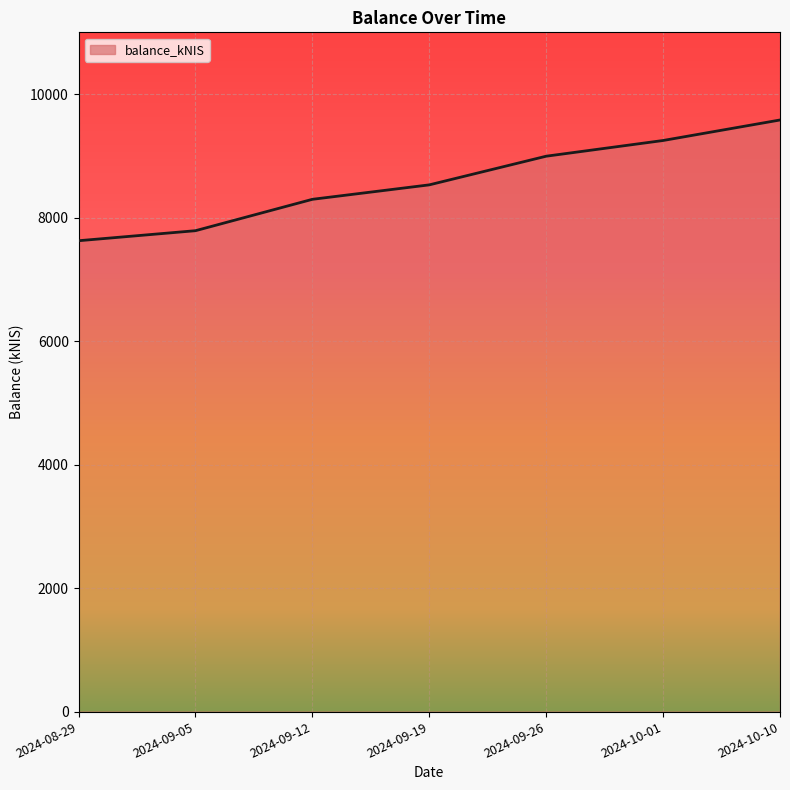

True or false: the data shows 8295.9 at 2024-09-12.

True